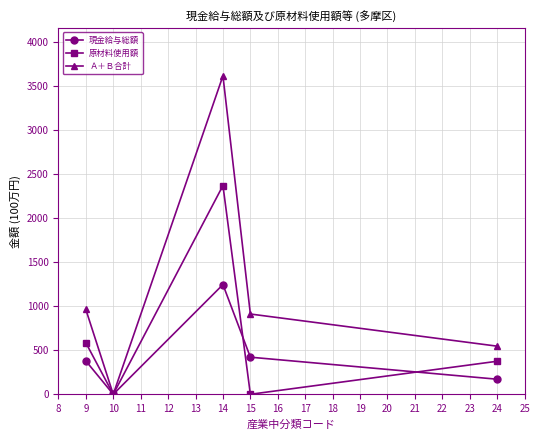

Where is the first local maximum for 原材料使用額?

14